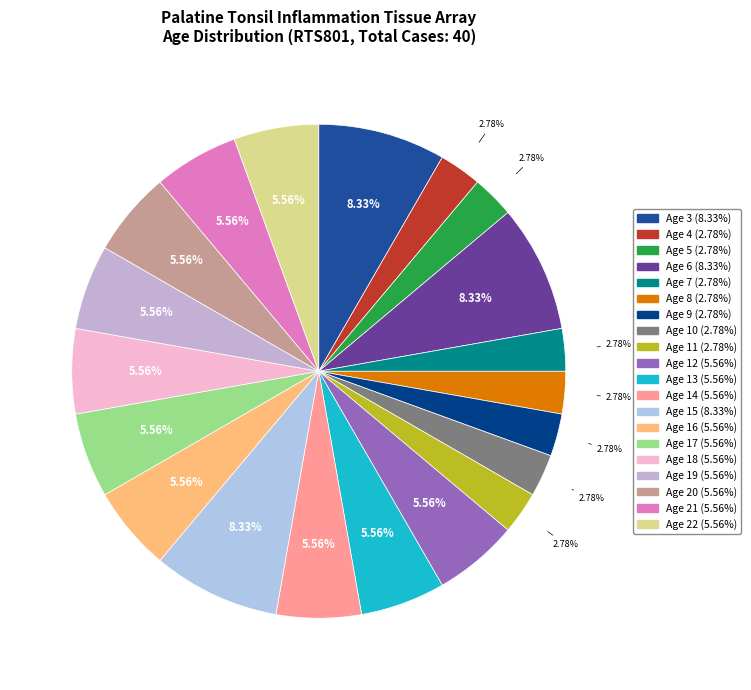

What is the total percentage of Age 12 and Age 21?

11.1%